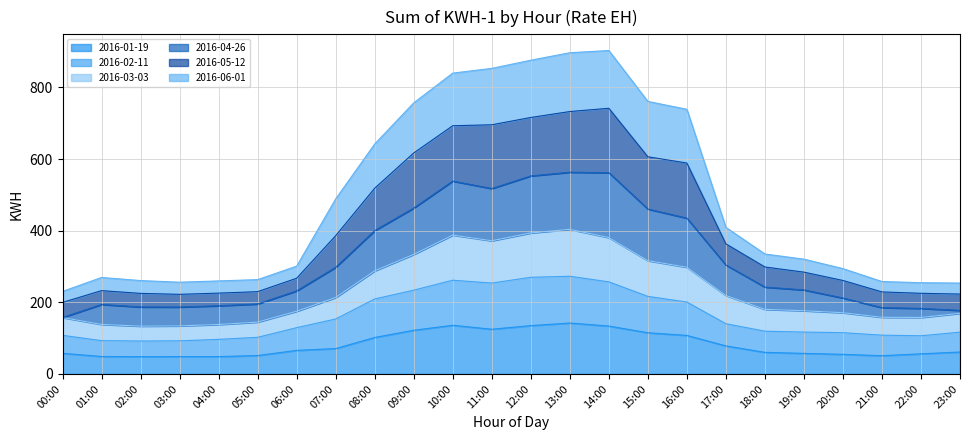

What is the minimum value for 2016-01-19?

48.2